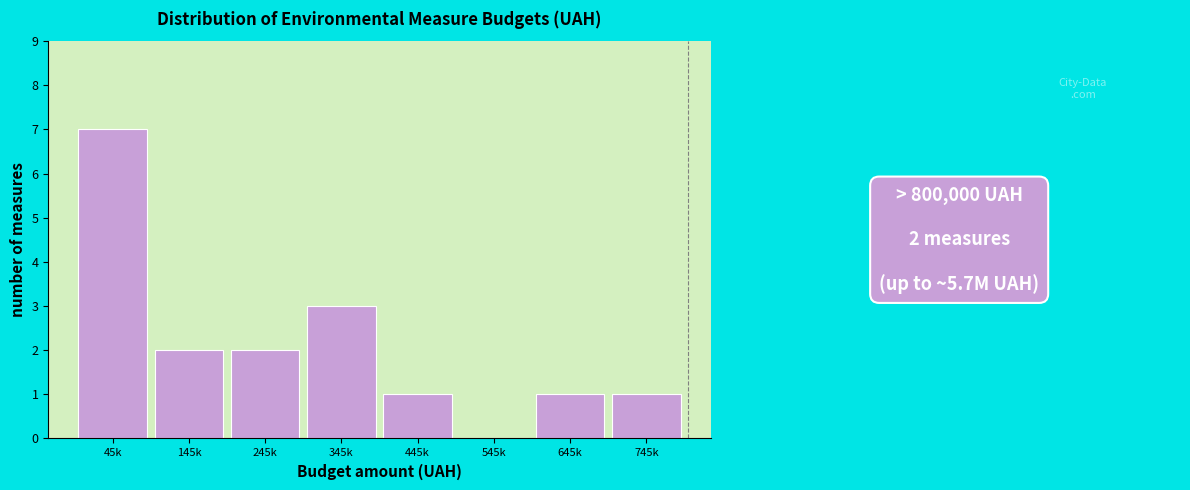

Reading left to right, extract all data points from this chart.

45k=7	145k=2	245k=2	345k=3	445k=1	545k=0	645k=1	745k=1